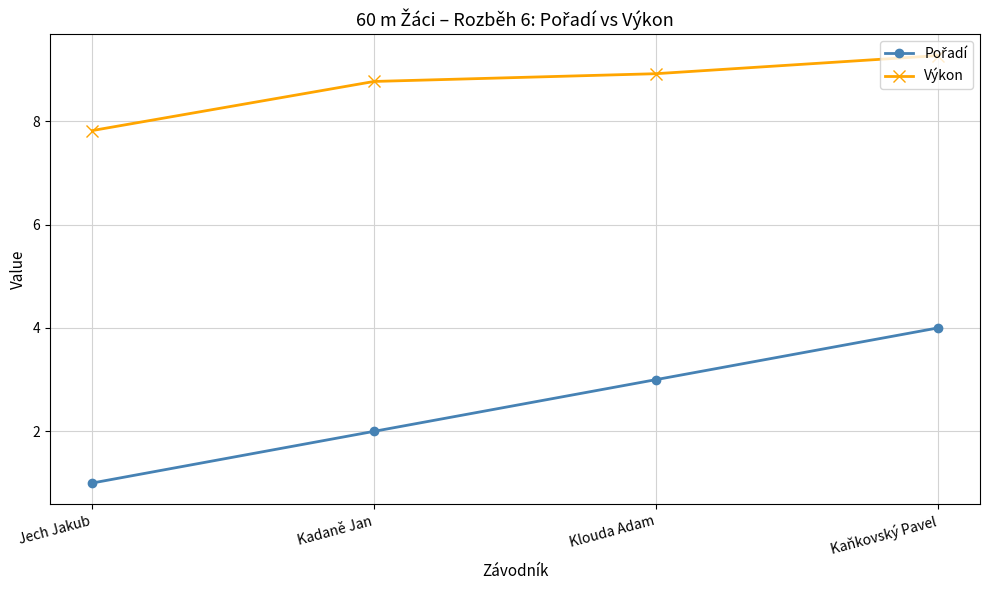

What is the spread (max minus min) of values at Kadaně Jan?

6.8